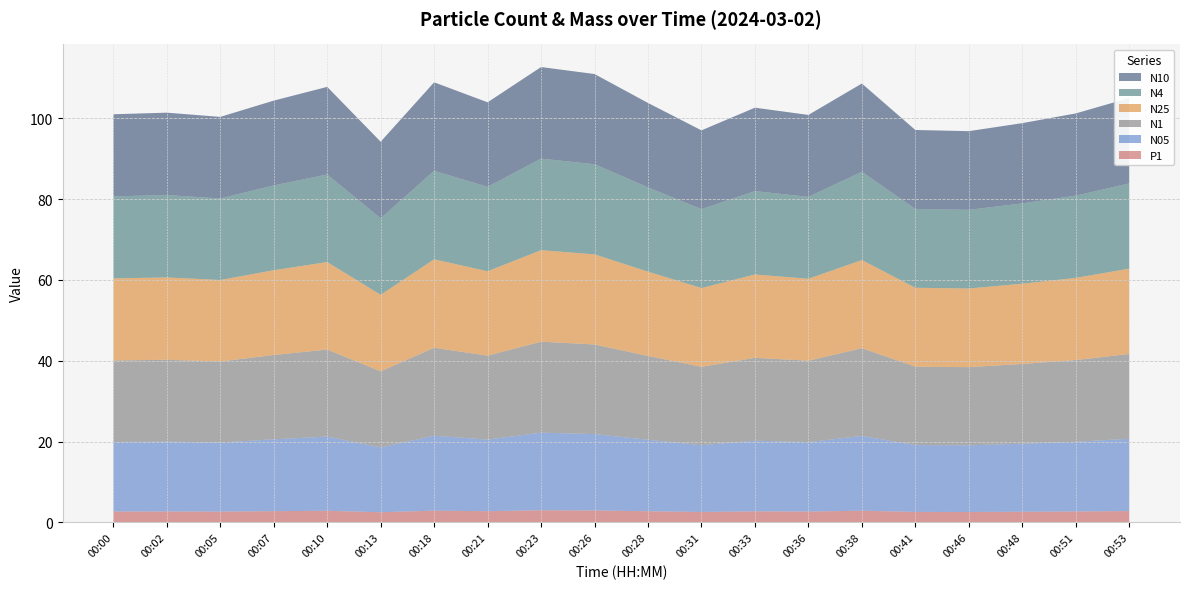

Reading right to left, what are all the values shown in this chart?

N10: 00:53=21.1	00:51=20.4	00:48=19.9	00:46=19.5	00:41=19.5	00:38=21.8	00:36=20.3	00:33=20.6	00:31=19.5	00:28=20.9	00:26=22.3	00:23=22.7	00:21=20.9	00:18=21.9	00:13=18.9	00:10=21.7	00:07=21.0	00:05=20.2	00:02=20.4	00:00=20.3
N4: 00:53=21.1	00:51=20.4	00:48=19.9	00:46=19.5	00:41=19.5	00:38=21.8	00:36=20.3	00:33=20.6	00:31=19.5	00:28=20.9	00:26=22.3	00:23=22.7	00:21=20.9	00:18=21.9	00:13=18.9	00:10=21.7	00:07=21.0	00:05=20.2	00:02=20.4	00:00=20.3
N25: 00:53=21.1	00:51=20.3	00:48=19.9	00:46=19.5	00:41=19.5	00:38=21.8	00:36=20.3	00:33=20.6	00:31=19.5	00:28=20.9	00:26=22.3	00:23=22.6	00:21=20.9	00:18=21.9	00:13=18.9	00:10=21.7	00:07=21.0	00:05=20.2	00:02=20.4	00:00=20.3
N1: 00:53=21.0	00:51=20.2	00:48=19.8	00:46=19.4	00:41=19.4	00:38=21.7	00:36=20.1	00:33=20.5	00:31=19.4	00:28=20.8	00:26=22.2	00:23=22.5	00:21=20.8	00:18=21.8	00:13=18.8	00:10=21.5	00:07=20.9	00:05=20.1	00:02=20.3	00:00=20.2
N05: 00:53=17.9	00:51=17.2	00:48=16.8	00:46=16.5	00:41=16.5	00:38=18.5	00:36=17.2	00:33=17.5	00:31=16.5	00:28=17.7	00:26=18.9	00:23=19.2	00:21=17.7	00:18=18.6	00:13=16.1	00:10=18.4	00:07=17.8	00:05=17.1	00:02=17.3	00:00=17.2
P1: 00:53=2.8	00:51=2.7	00:48=2.6	00:46=2.6	00:41=2.6	00:38=2.9	00:36=2.7	00:33=2.7	00:31=2.6	00:28=2.8	00:26=3.0	00:23=3.0	00:21=2.8	00:18=2.9	00:13=2.5	00:10=2.9	00:07=2.8	00:05=2.7	00:02=2.7	00:00=2.7